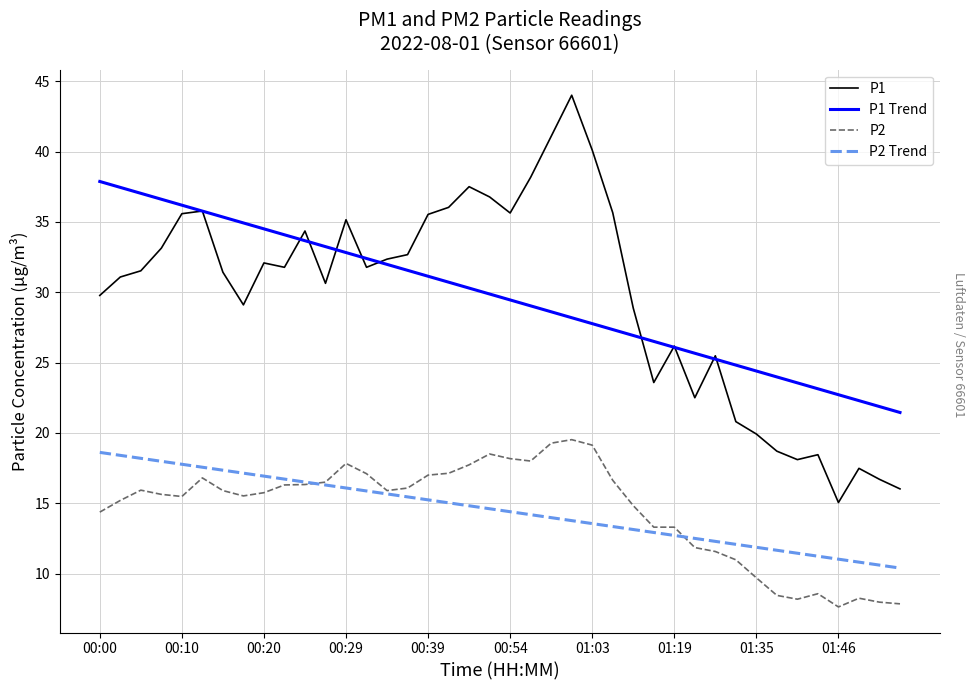

Which series has the widest spread of values?

P1